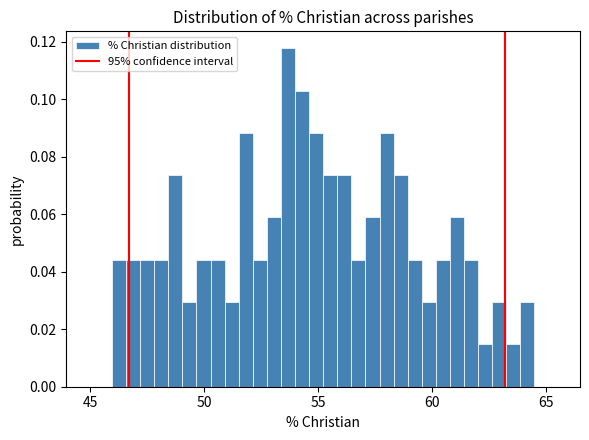

Read against the x-axis, roughly where is the centre of the tallest bar?

53.5